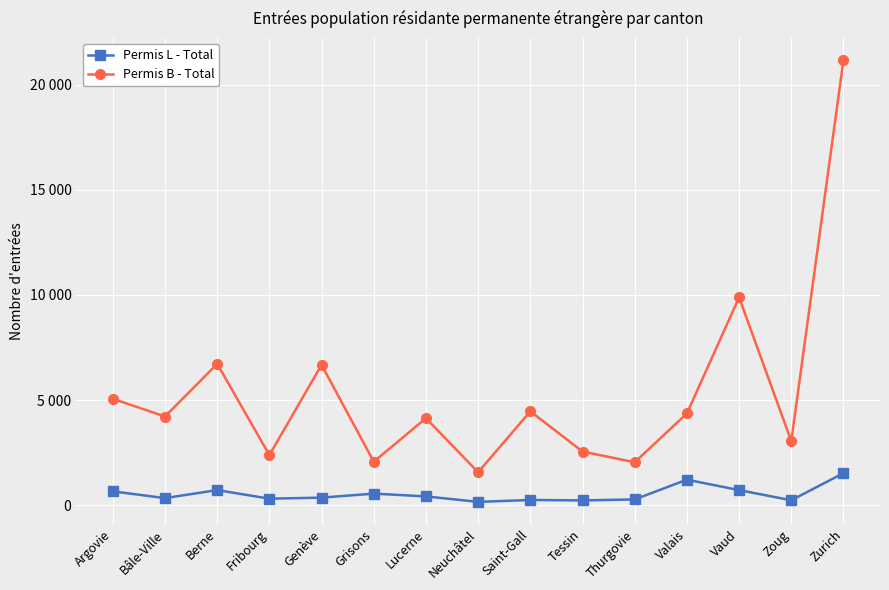

What is the value of the Permis L - Total point at the 9th from the left?

256